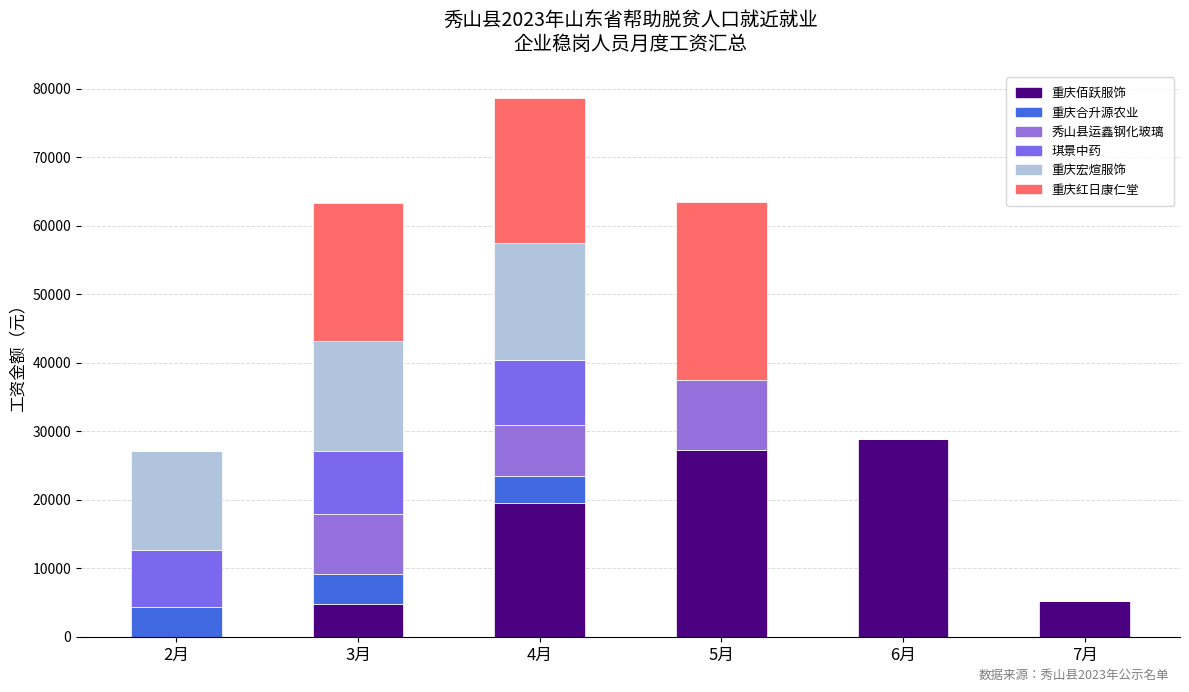

What is the difference between the 重庆合升源农业 values at 5月 and 2月?

4400.0